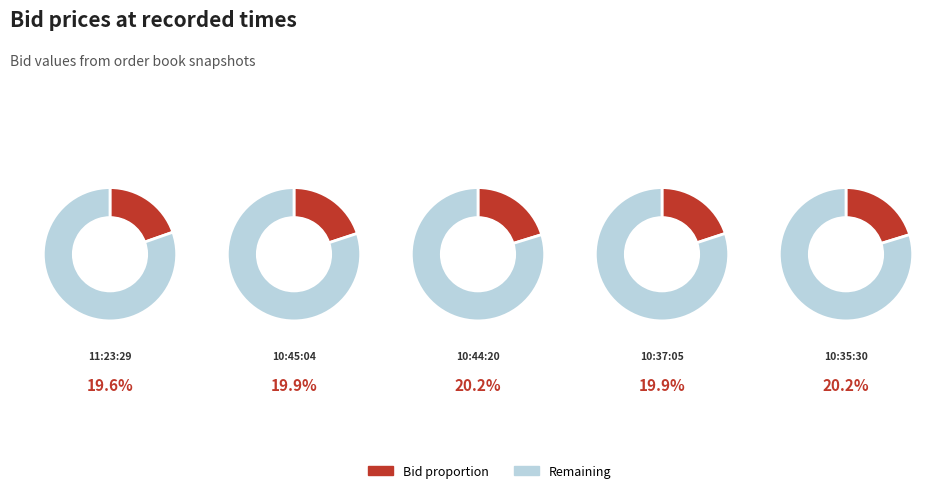

Which has a higher value, 11:23:29.717 or 10:44:20.033?

10:44:20.033